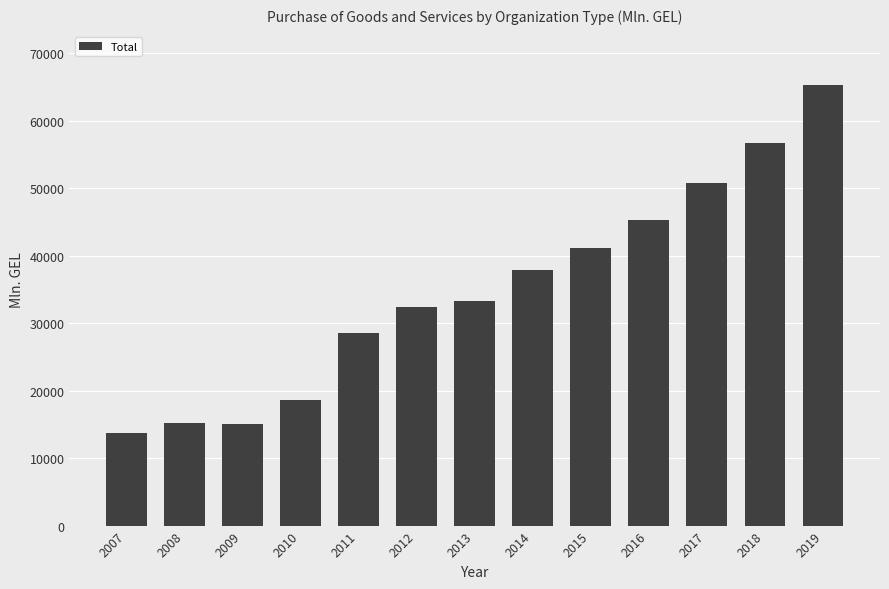

How many data points are less than 33316?

6